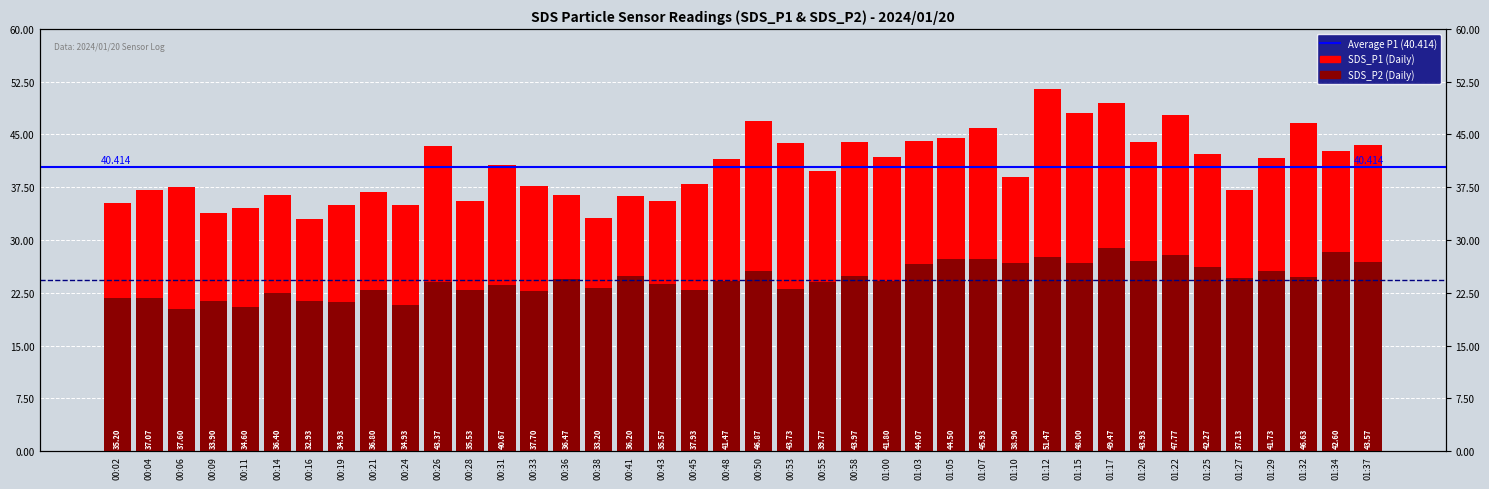

Which series changed the most between 00:28 and 01:03?

SDS_P1